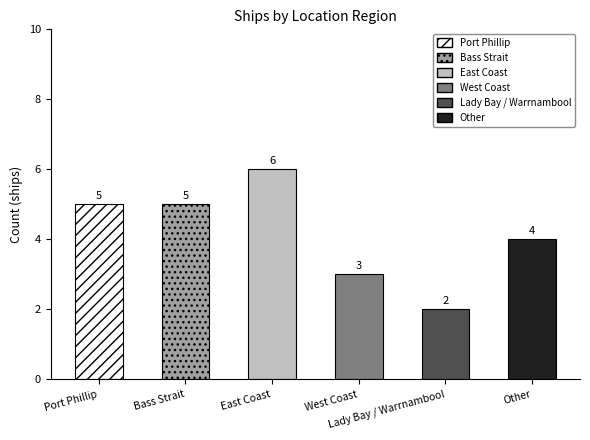

How many values are below 5?

3